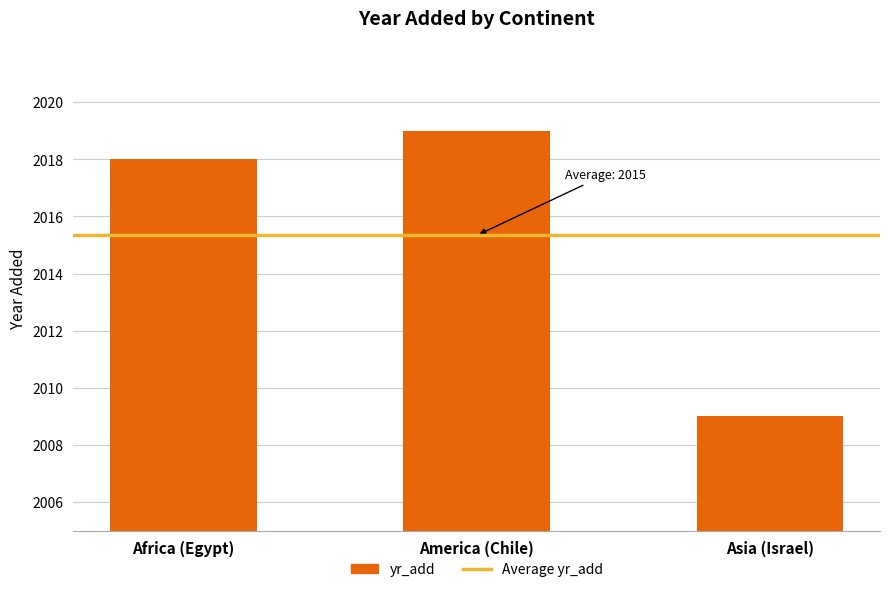

What is the difference between the values at Africa (Egypt) and Asia (Israel)?

9